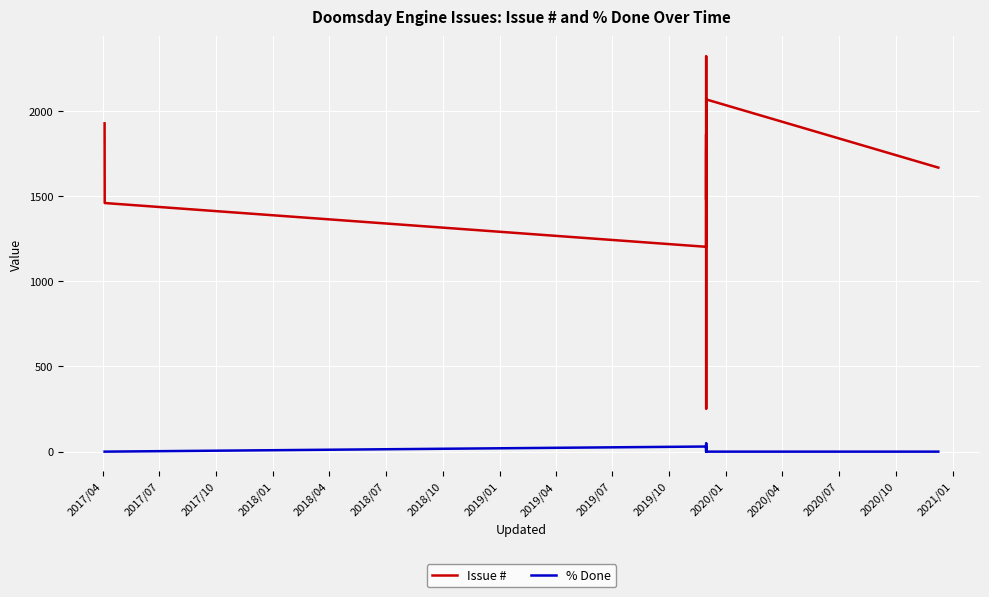

What is the highest value of the Issue # series?

2323